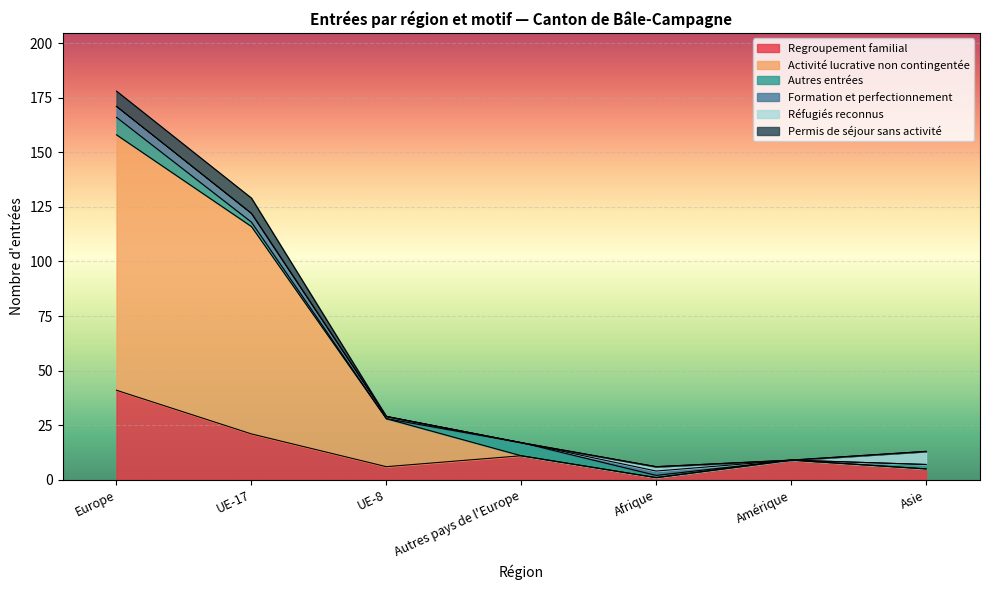

Reading left to right, transcribe all the data shown in this chart.

Regroupement familial: 41	21	6	11	1	9	5
Activité lucrative non contingentée: 117	95	22	0	0	0	0
Autres entrées: 8	2	0	6	1	0	2
Formation et perfectionnement: 5	4	1	0	2	0	0
Réfugiés reconnus: 0	0	0	0	2	0	6
Permis de séjour sans activité: 7	7	0	0	0	0	0